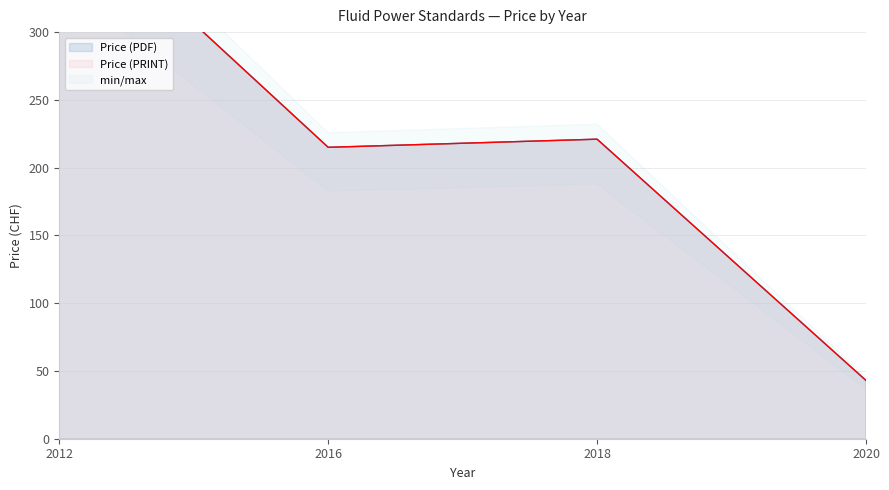

How many values in the Price (PRINT) series exceed 132?

3